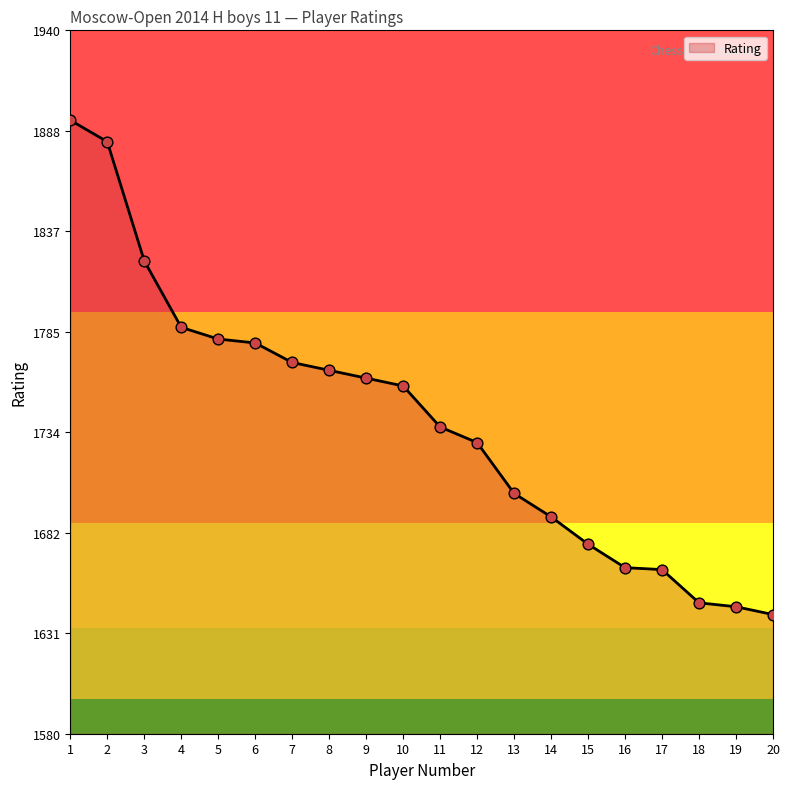

Which has a higher value, 2 or 5?

2